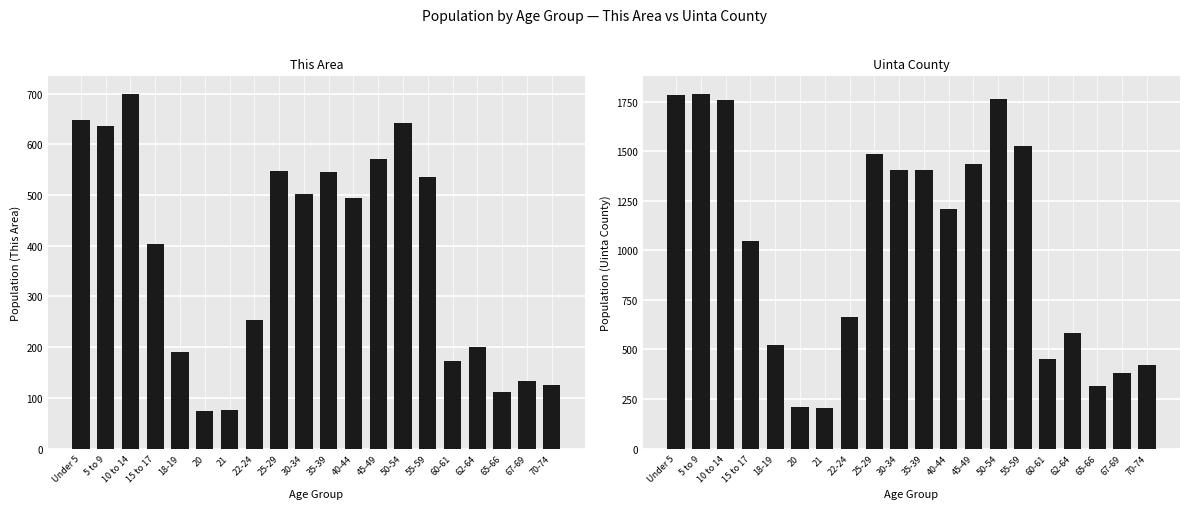

At which category is the sum across all series the highest?

10 to 14